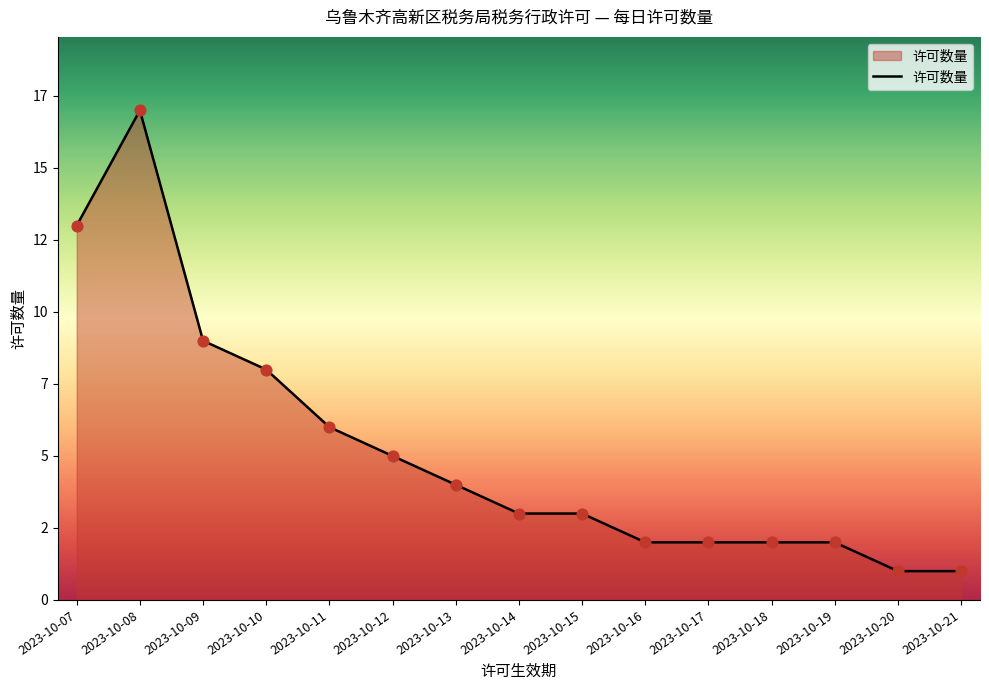

Which has a higher value, 2023-10-08 or 2023-10-20?

2023-10-08